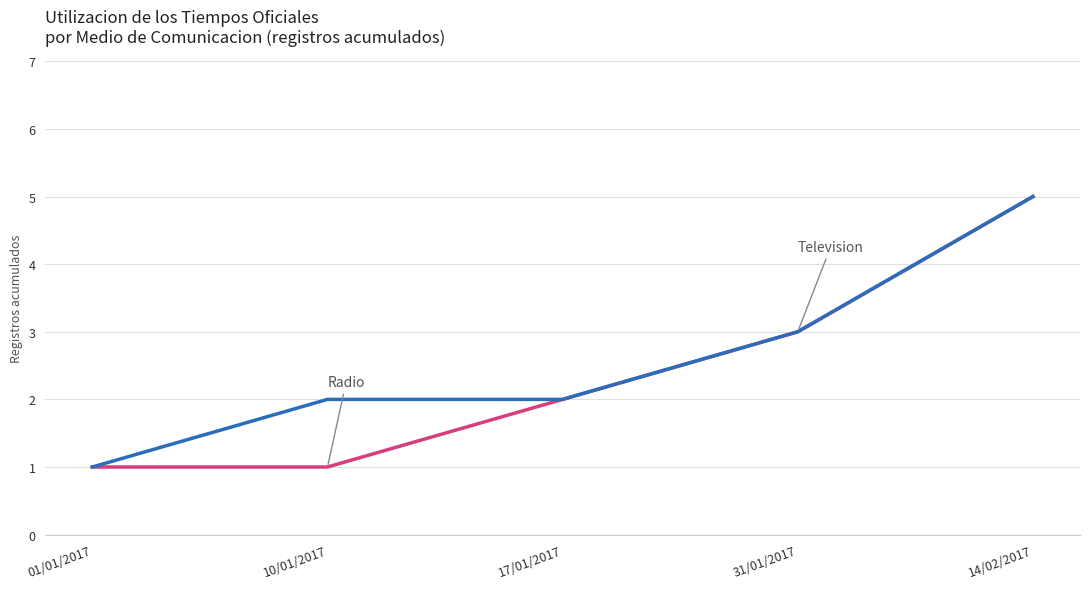

At which category is the sum across all series the highest?

14/02/2017